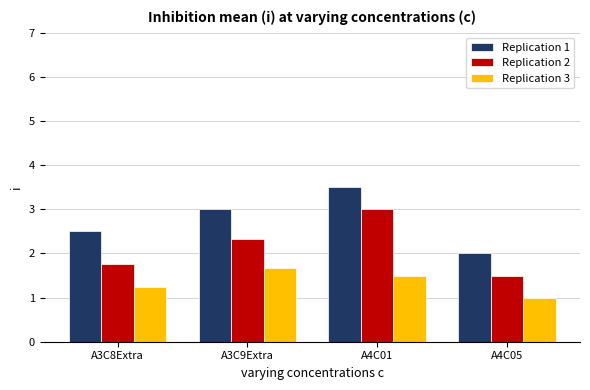

How many values in the Replication 1 series are below 3?

2